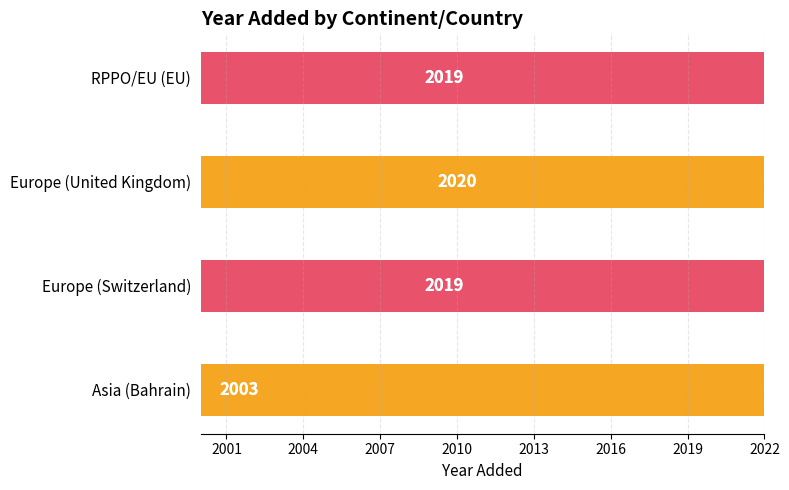

What is the minimum value shown in the chart?

2003